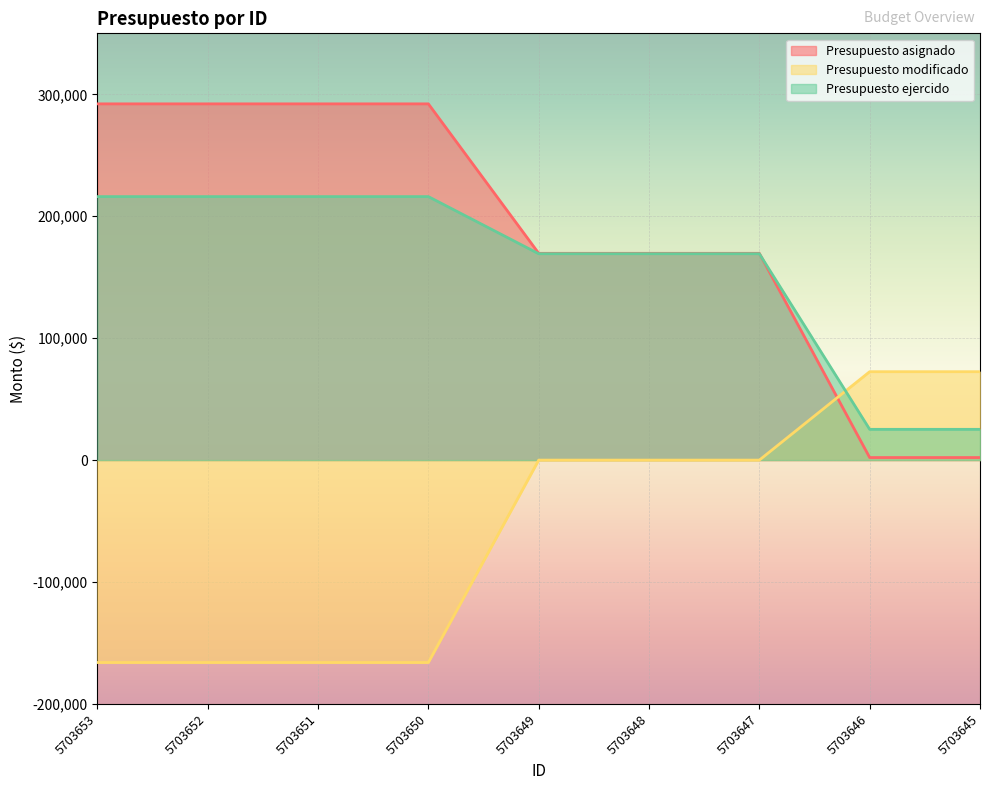

How many data points in Presupuesto modificado are less than 0?

4